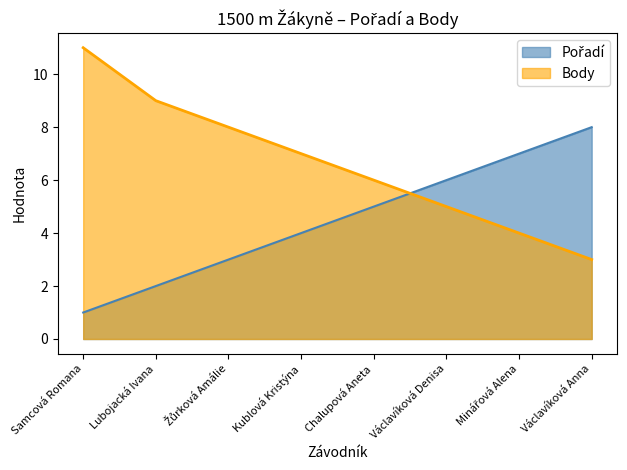

Rank the series at Minářová Alena from highest to lowest value.

Pořadí, Body